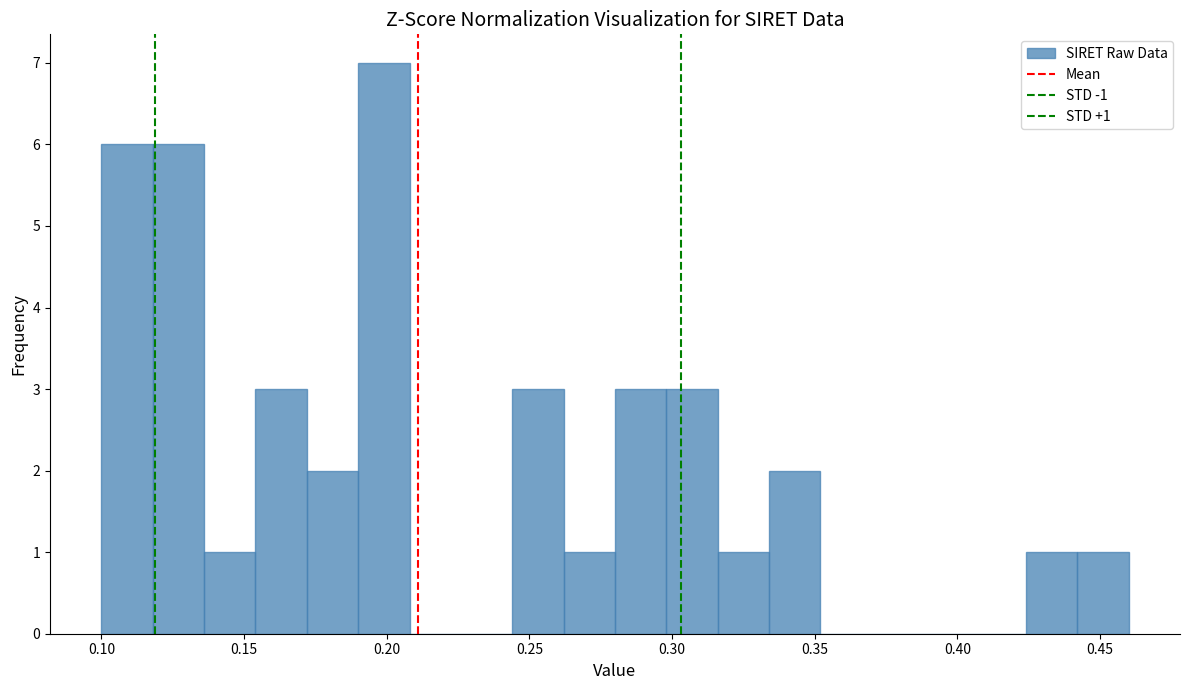

Read against the x-axis, roughly where is the centre of the tallest bar?

0.200